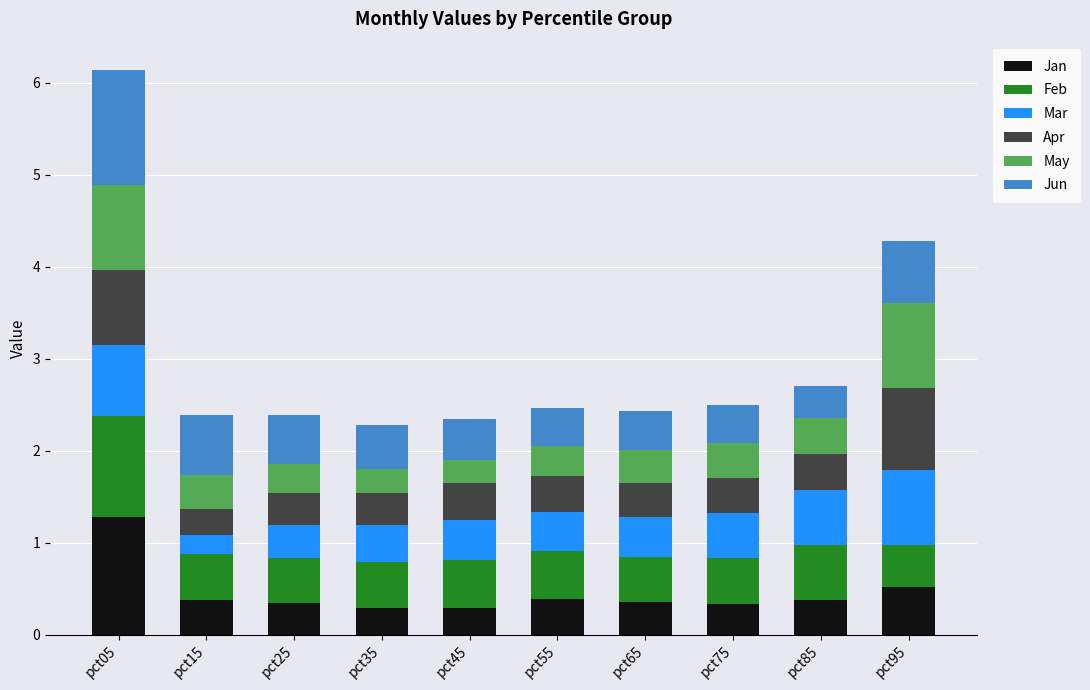

What is the difference between the maximum and second lowest values in the Jan series?

1.0